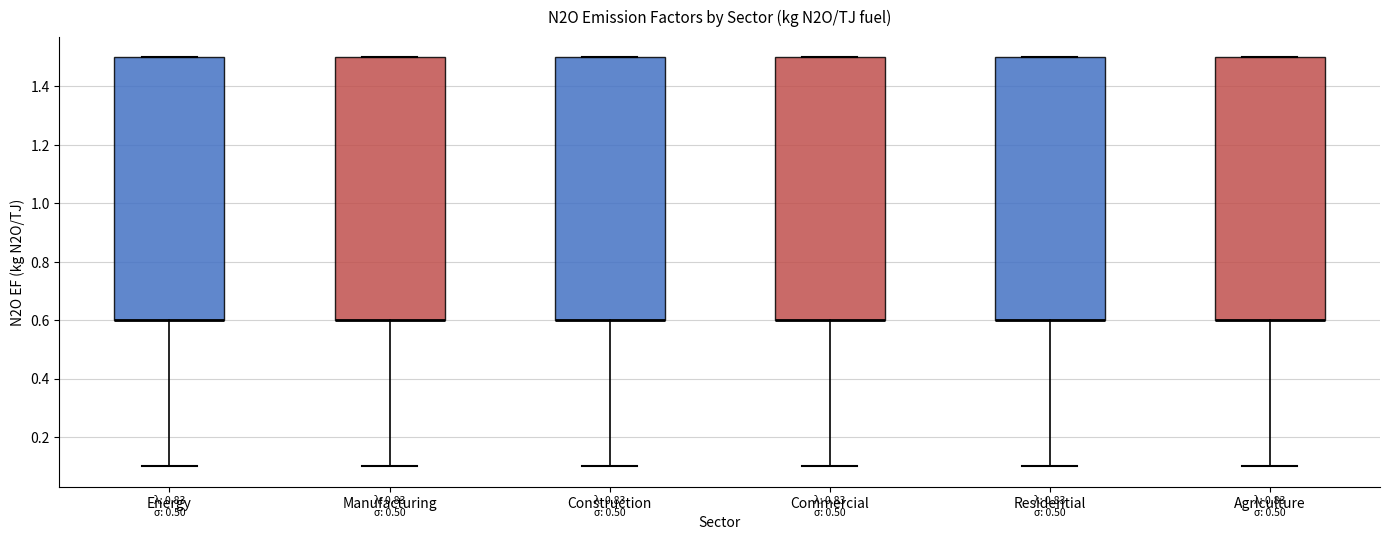

Reading left to right, read every box against the y-axis: the position of its median line, the range the box covers, and the ends of its whiskers. The values are not printed on the chart, so give them approximately, as read against the axis.

Energy: median 0.6 (drawn on the box's lower edge), box 0.6 to 1.5, whiskers 0.1 to 1.5
Manufacturing: median 0.6 (drawn on the box's lower edge), box 0.6 to 1.5, whiskers 0.1 to 1.5
Construction: median 0.6 (drawn on the box's lower edge), box 0.6 to 1.5, whiskers 0.1 to 1.5
Commercial: median 0.6 (drawn on the box's lower edge), box 0.6 to 1.5, whiskers 0.1 to 1.5
Residential: median 0.6 (drawn on the box's lower edge), box 0.6 to 1.5, whiskers 0.1 to 1.5
Agriculture: median 0.6 (drawn on the box's lower edge), box 0.6 to 1.5, whiskers 0.1 to 1.5